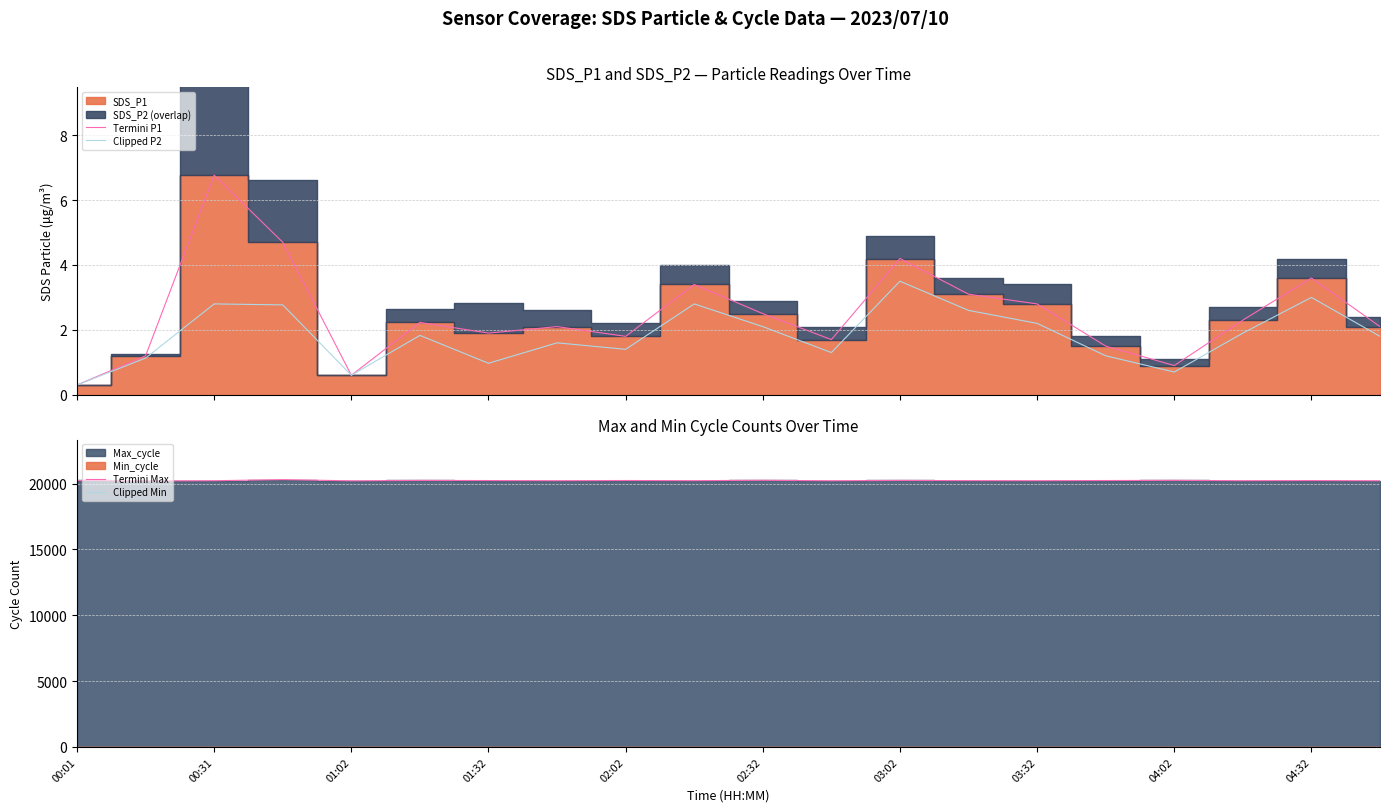

What is the maximum value for Termini Max?

20295